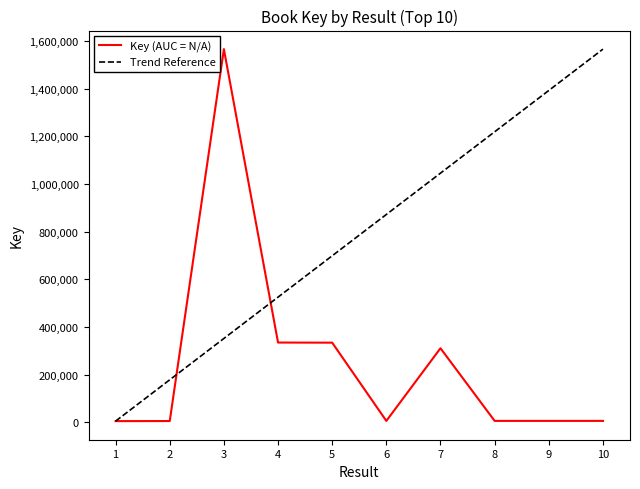

How many points are higher than both their immediate neighbors (excluding endpoints)?

2